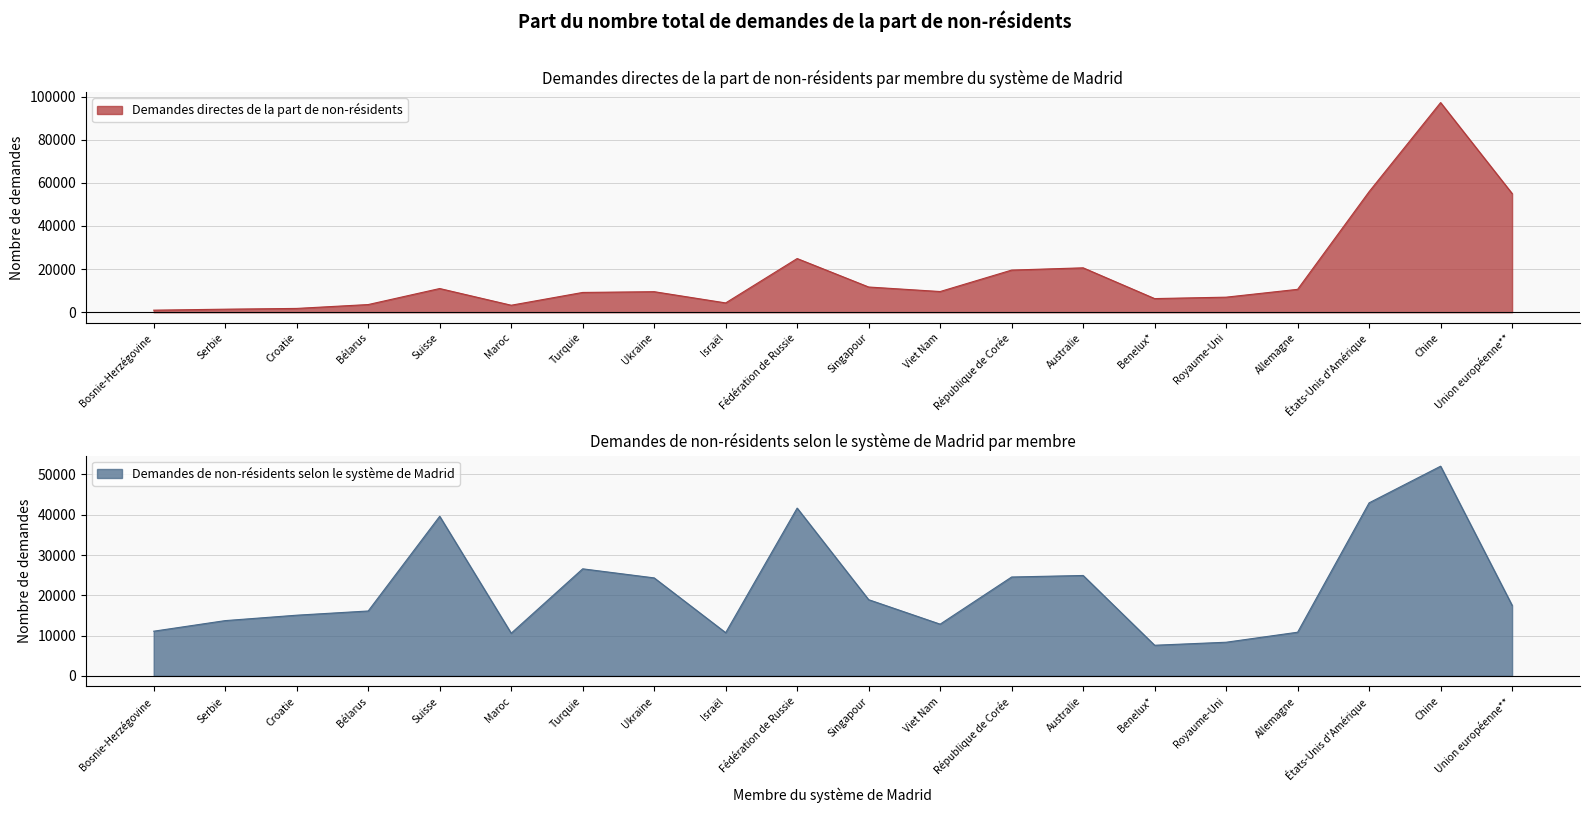

Reading left to right, what are all the values shown in this chart?

Demandes directes de la part de non-résidents: 960	1415	1769	3562	10992	3250	9177	9528	4321	24892	11695	9600	19539	20591	6330	6987	10620	55904	97190	55049
Demandes de non-résidents selon le système de Madrid: 11086	13715	15060	16105	39619	10583	26574	24321	10719	41652	18911	12836	24544	24921	7599	8347	10834	42955	52055	17515